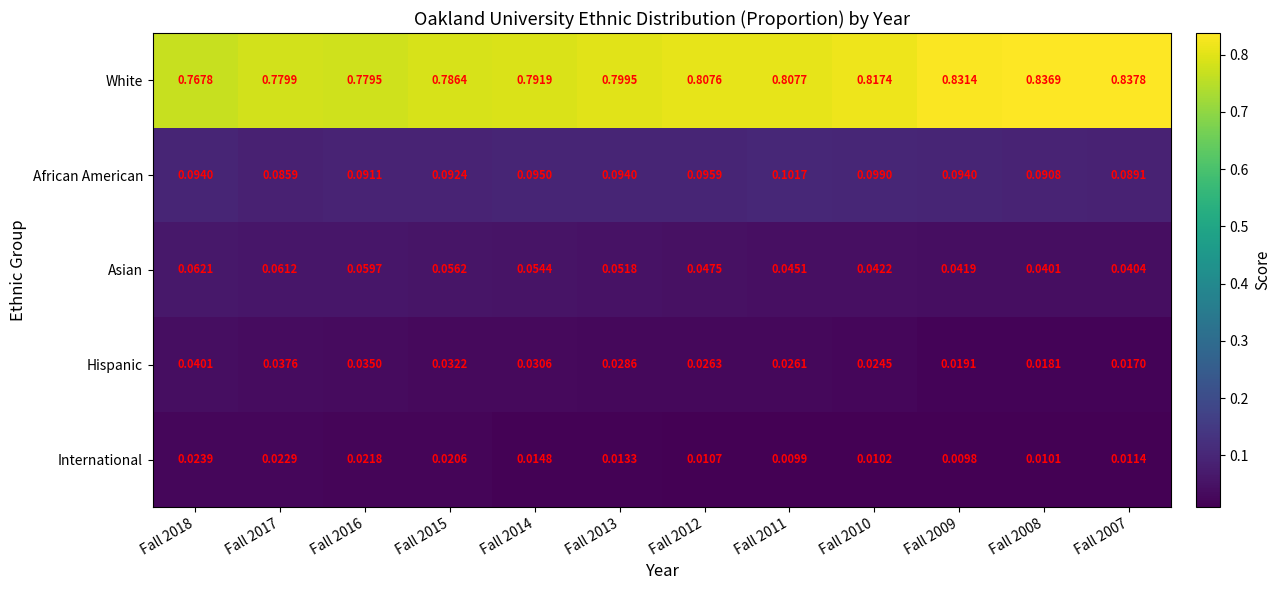

Which series changed the most between Fall 2009 and Fall 2008?

White